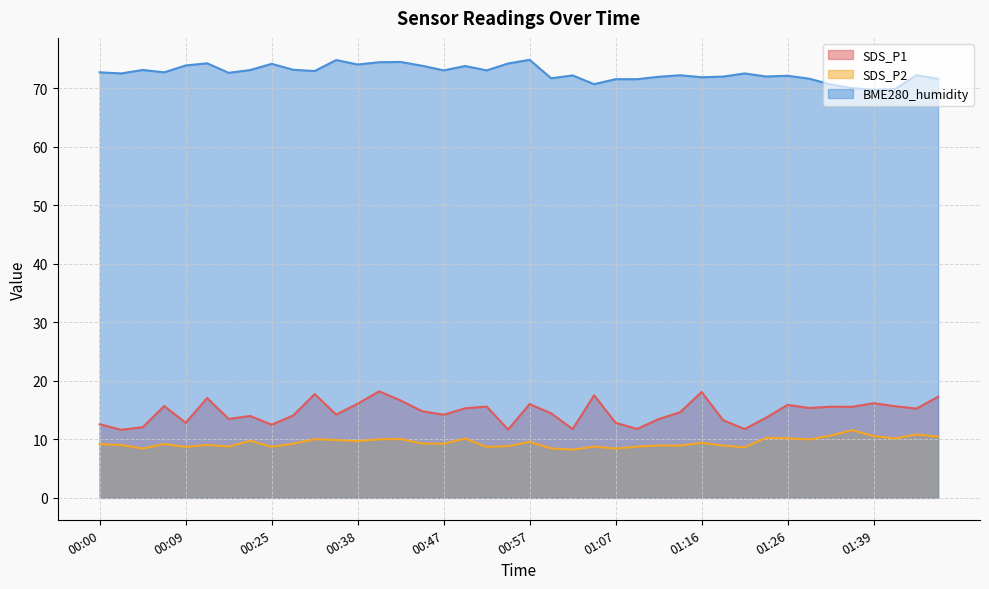

True or false: SDS_P2 has more than 0 interior local peaks.

True